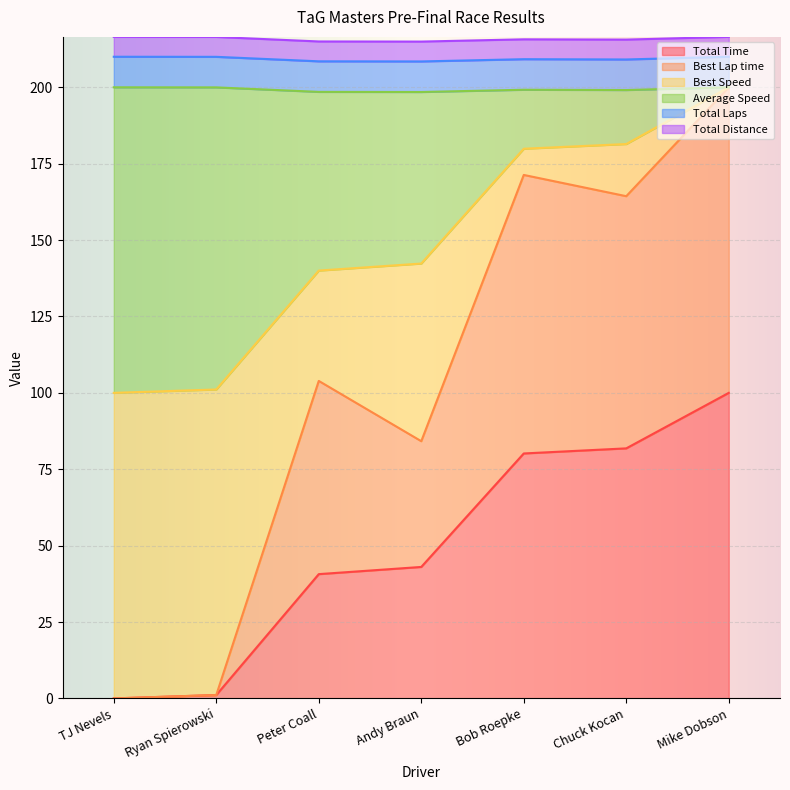

True or false: Average Speed and Total Time cross at least once.

False